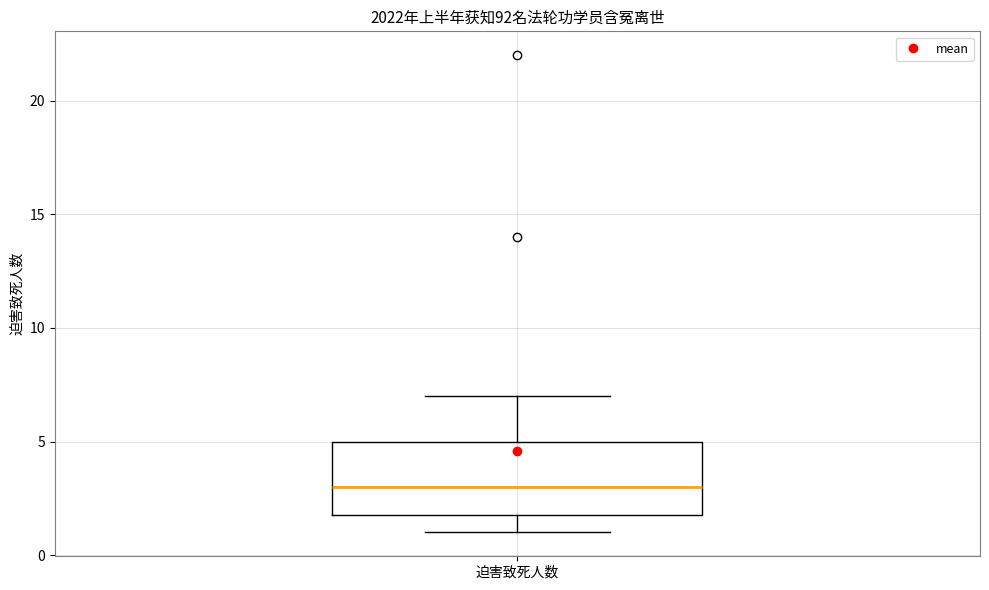

Transcribe this box plot: give where the median line is, the range the box spans, and where the two whiskers end, as read against the y-axis. The values are not printed on the chart, so give them approximately, as read against the axis.

median 3, box 2 to 5, whiskers 1 to 7